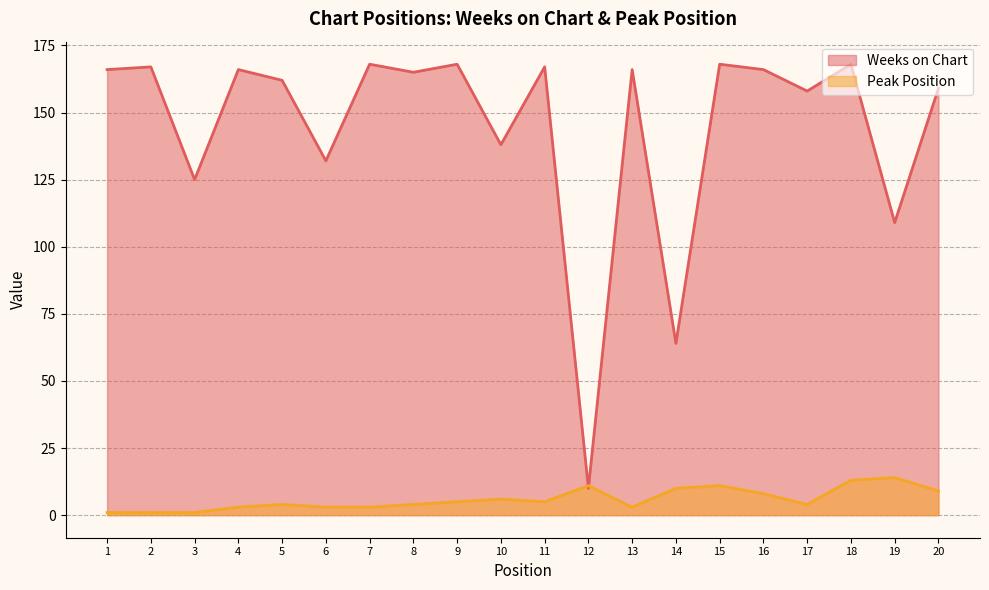

How many lines are shown in the chart?

2